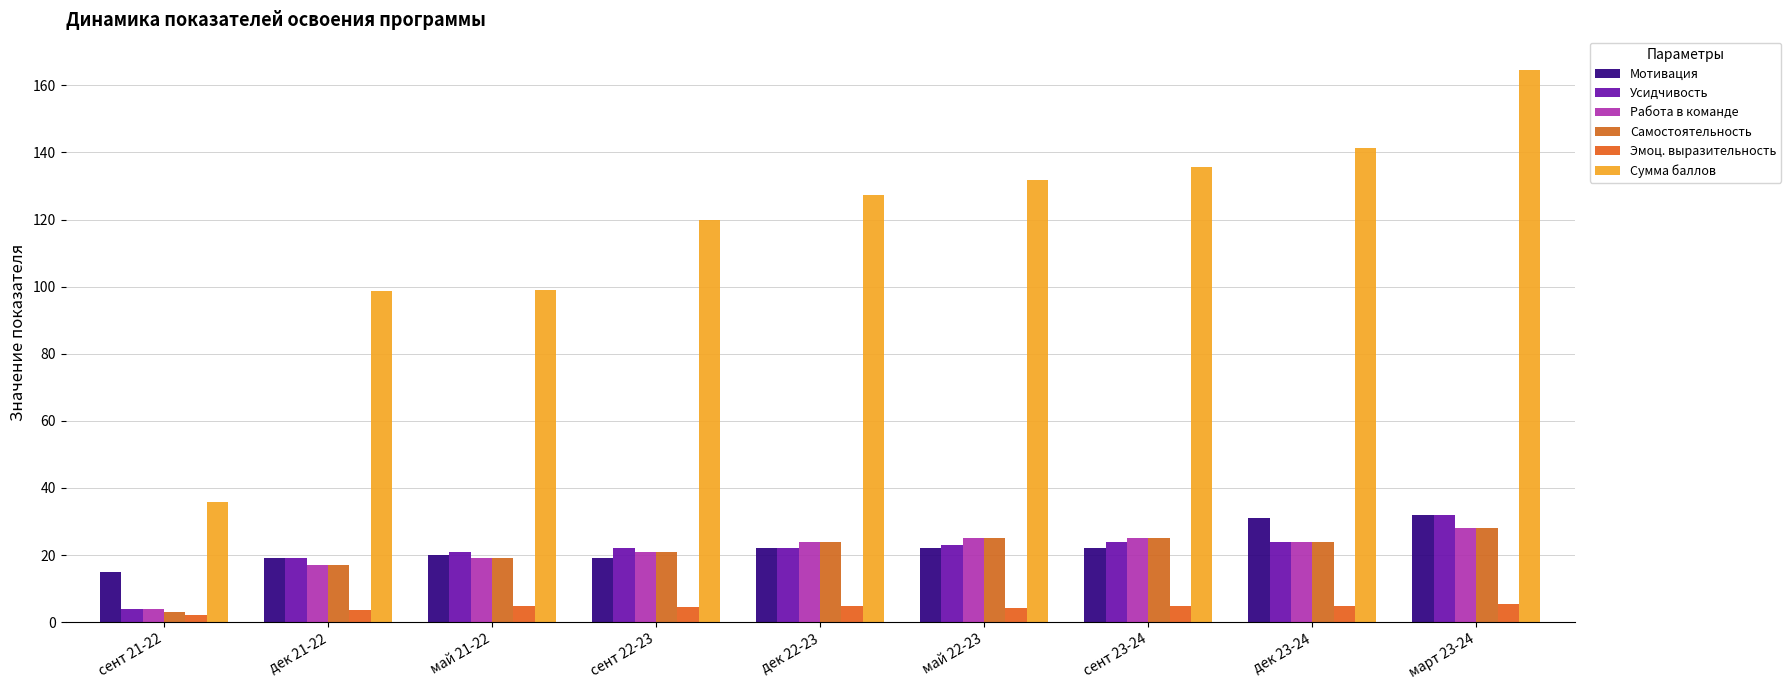

List the series in order of their peak value, highest first.

Сумма баллов, Мотивация, Усидчивость, Работа в команде, Самостоятельность, Эмоц. выразительность